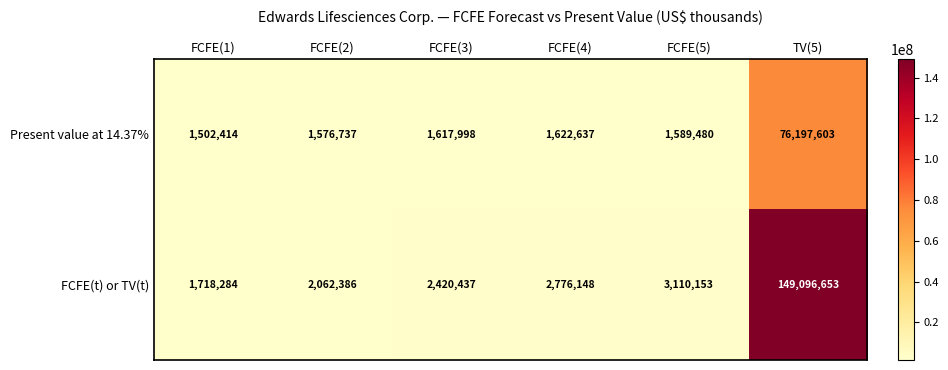

What is the difference between the maximum and minimum values in the FCFE(t) or TV(t) series?

147378369